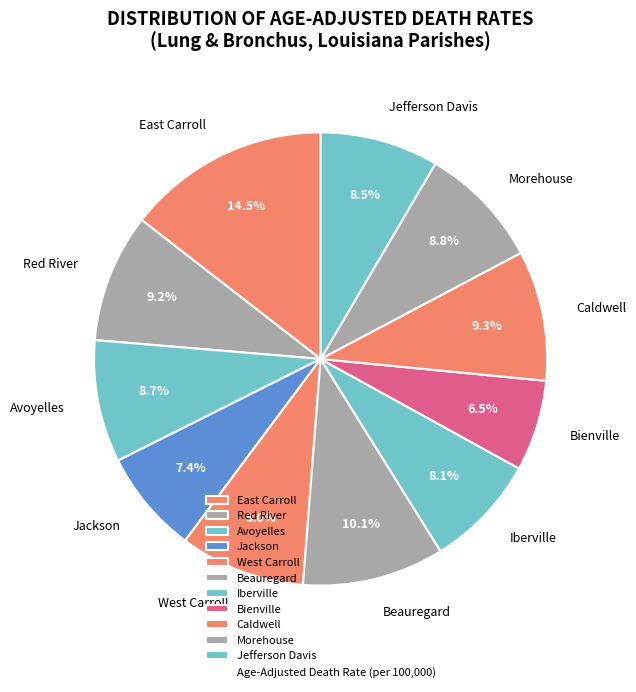

What is the ratio of the value at Iberville to the value at Jackson?

1.1